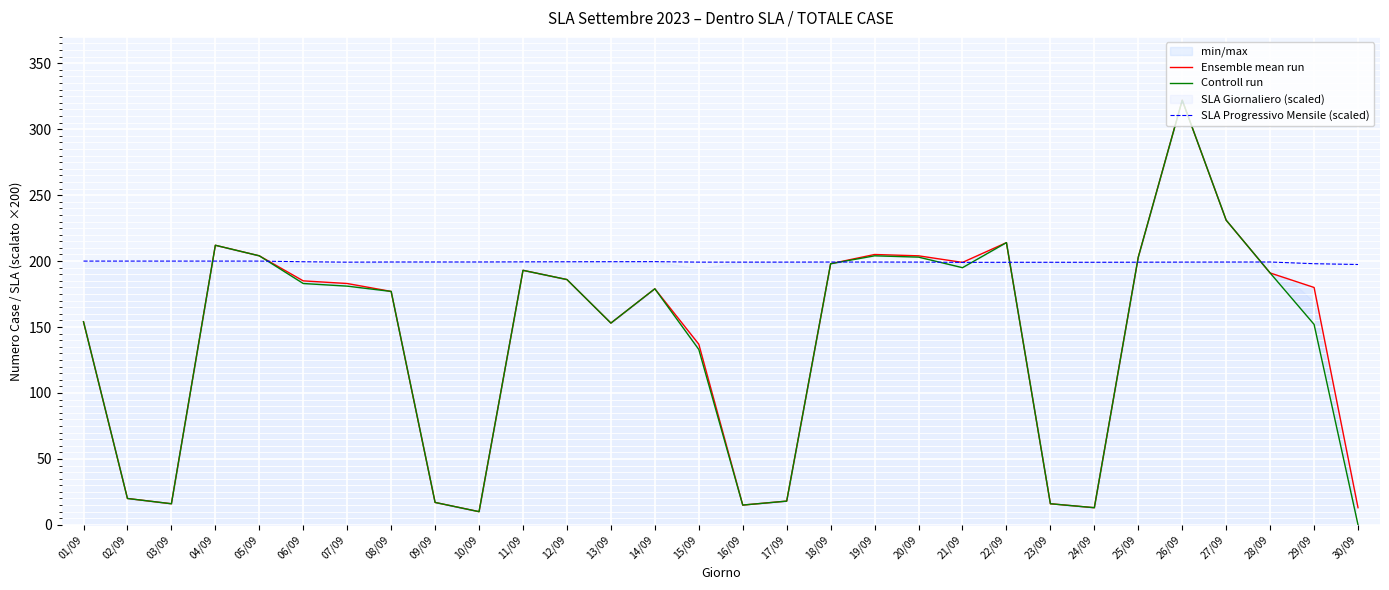

True or false: SLA Progressivo Mensile (scaled) has a value of 199.1 at 23/09.

True